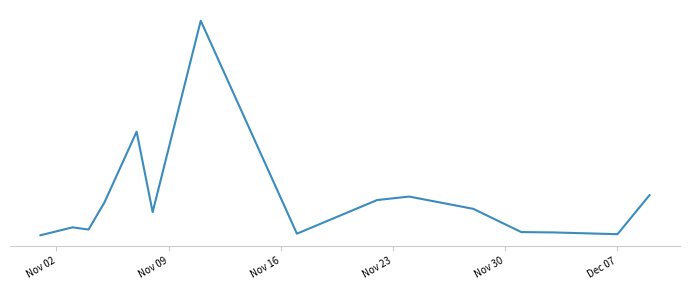

Is this an area chart (filled region under the line)?

No